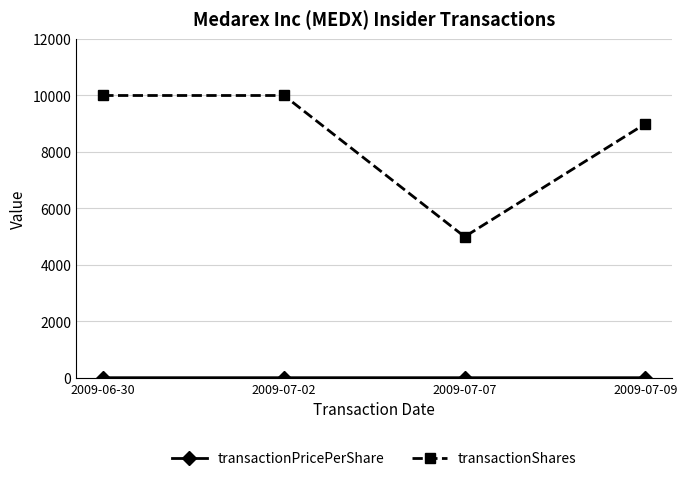

Does the chart have visible grid lines?

Yes